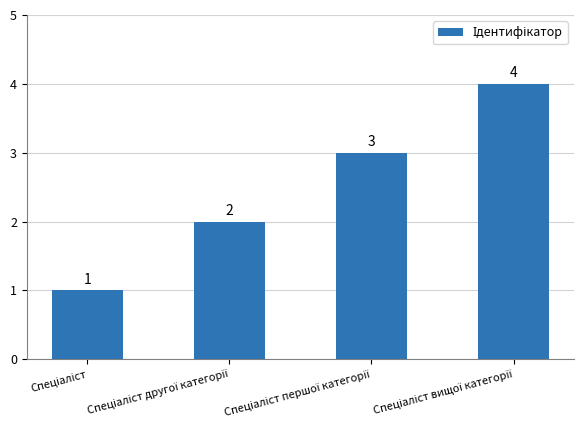

What is the maximum value shown in the chart?

4